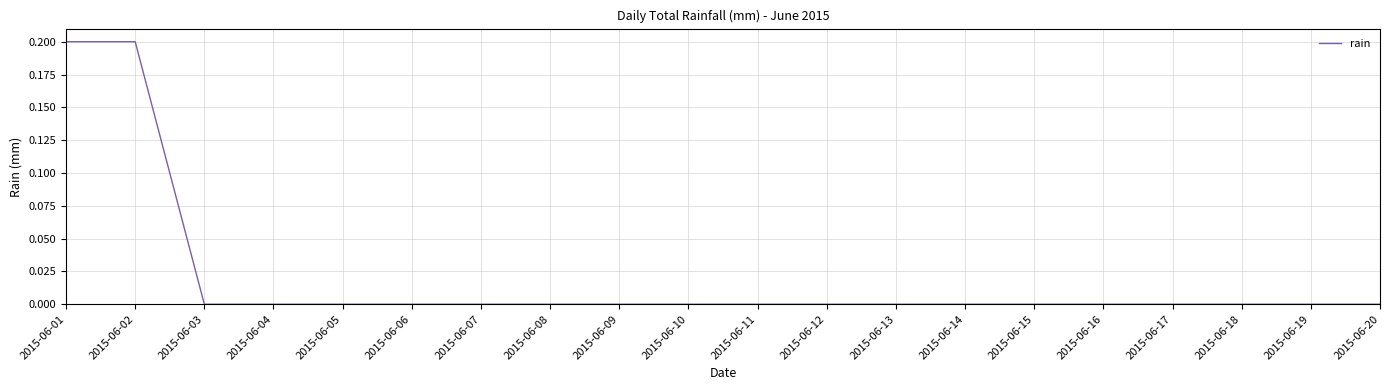

True or false: the data shows 0.3 at 2015-06-01.

False